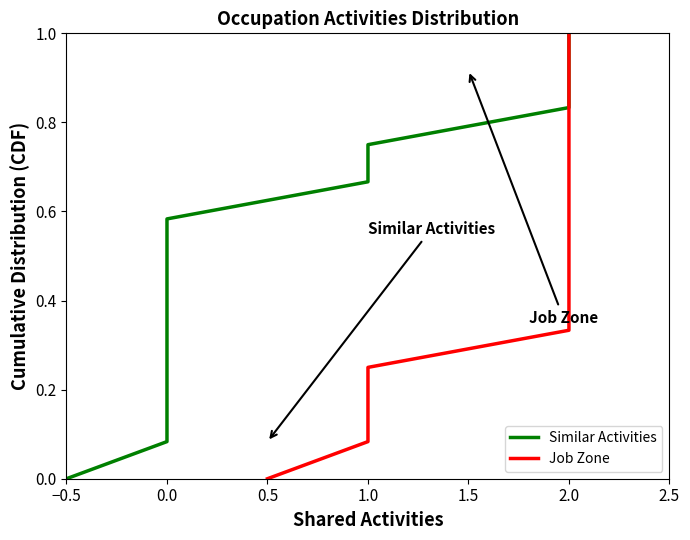

True or false: Job Zone and Similar Activities cross at least once.

False